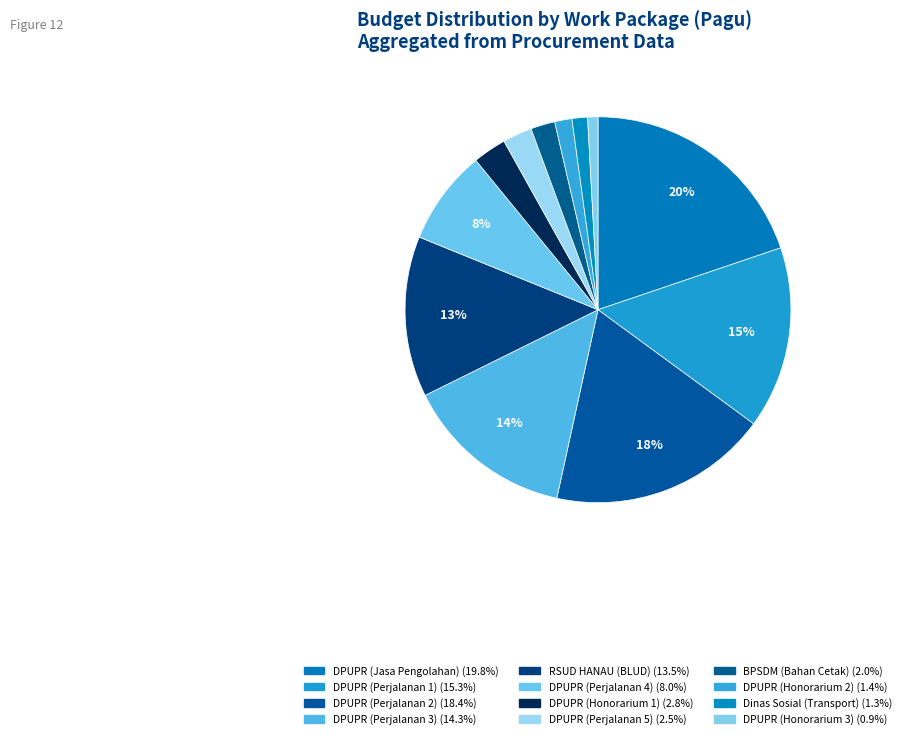

What is the smallest slice in the pie chart?

Dinas Pekerjaan Umum dan Penataan Ruang (Honorarium 3)